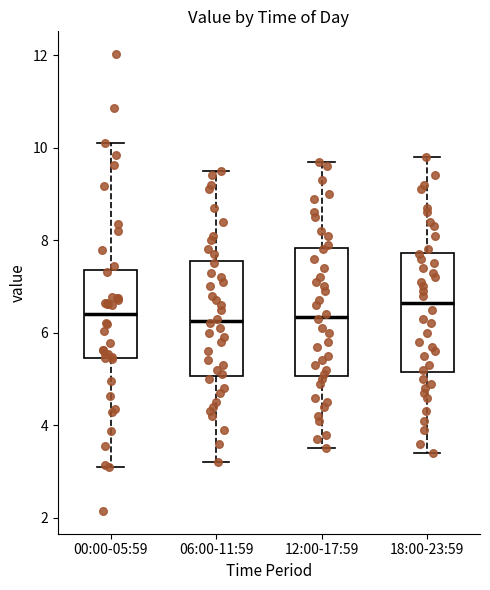

Reading left to right, read every box against the y-axis: the position of its median line, the range the box covers, and the ends of its whiskers. The values are not printed on the chart, so give them approximately, as read against the axis.

00:00-05:59: median 6.4, box 5.4 to 7.4, whiskers 3.2 to 10.2
06:00-11:59: median 6.2, box 5.0 to 7.6, whiskers 3.2 to 9.6
12:00-17:59: median 6.4, box 5.0 to 7.8, whiskers 3.6 to 9.8
18:00-23:59: median 6.6, box 5.2 to 7.8, whiskers 3.4 to 9.8